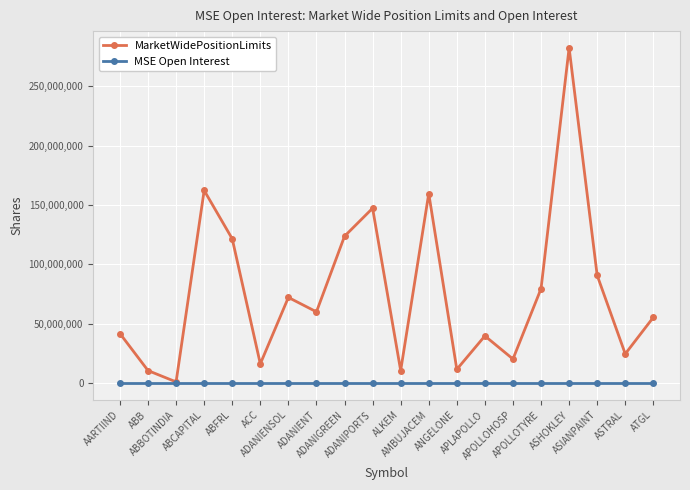

Which series has the largest total across all categories?

MarketWidePositionLimits